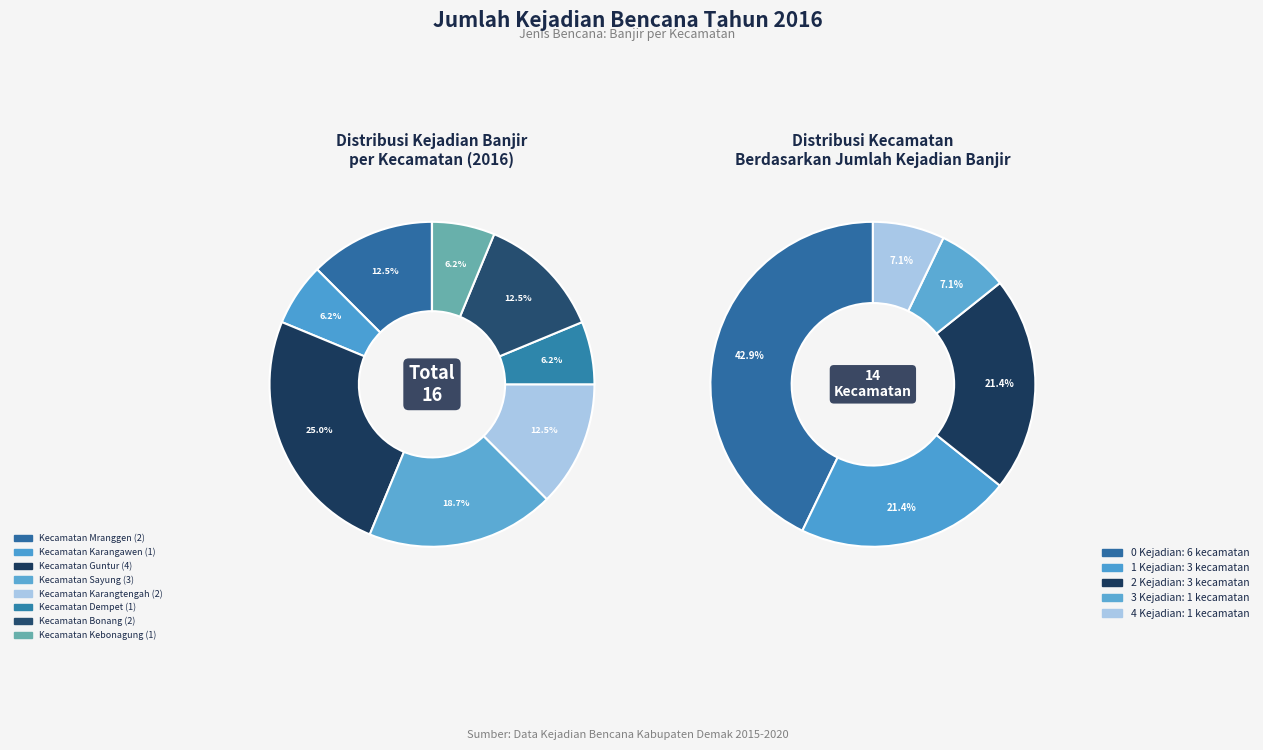

How much of the chart is everything except Kecamatan Sayung?

81.2%